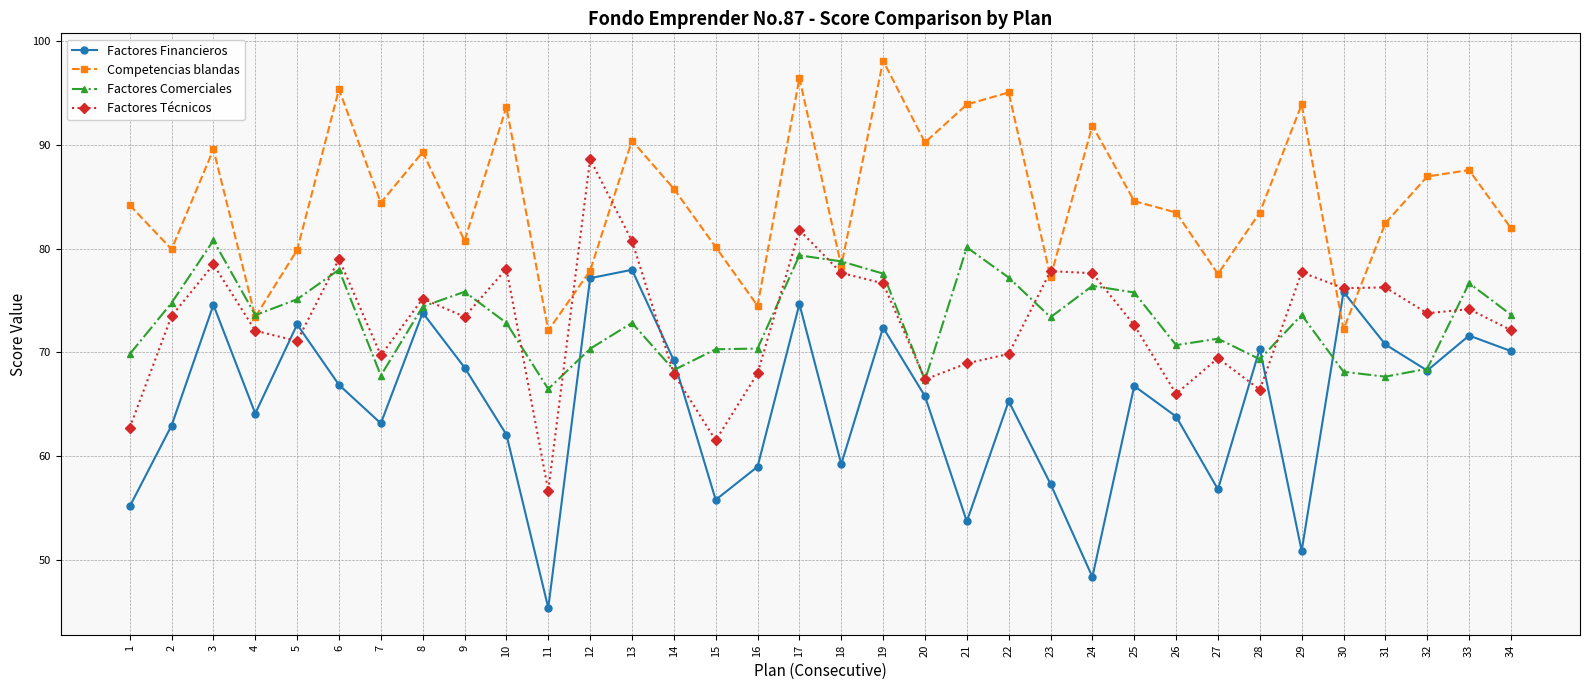

Which series changed the most between 10 and 22?

Factores Técnicos